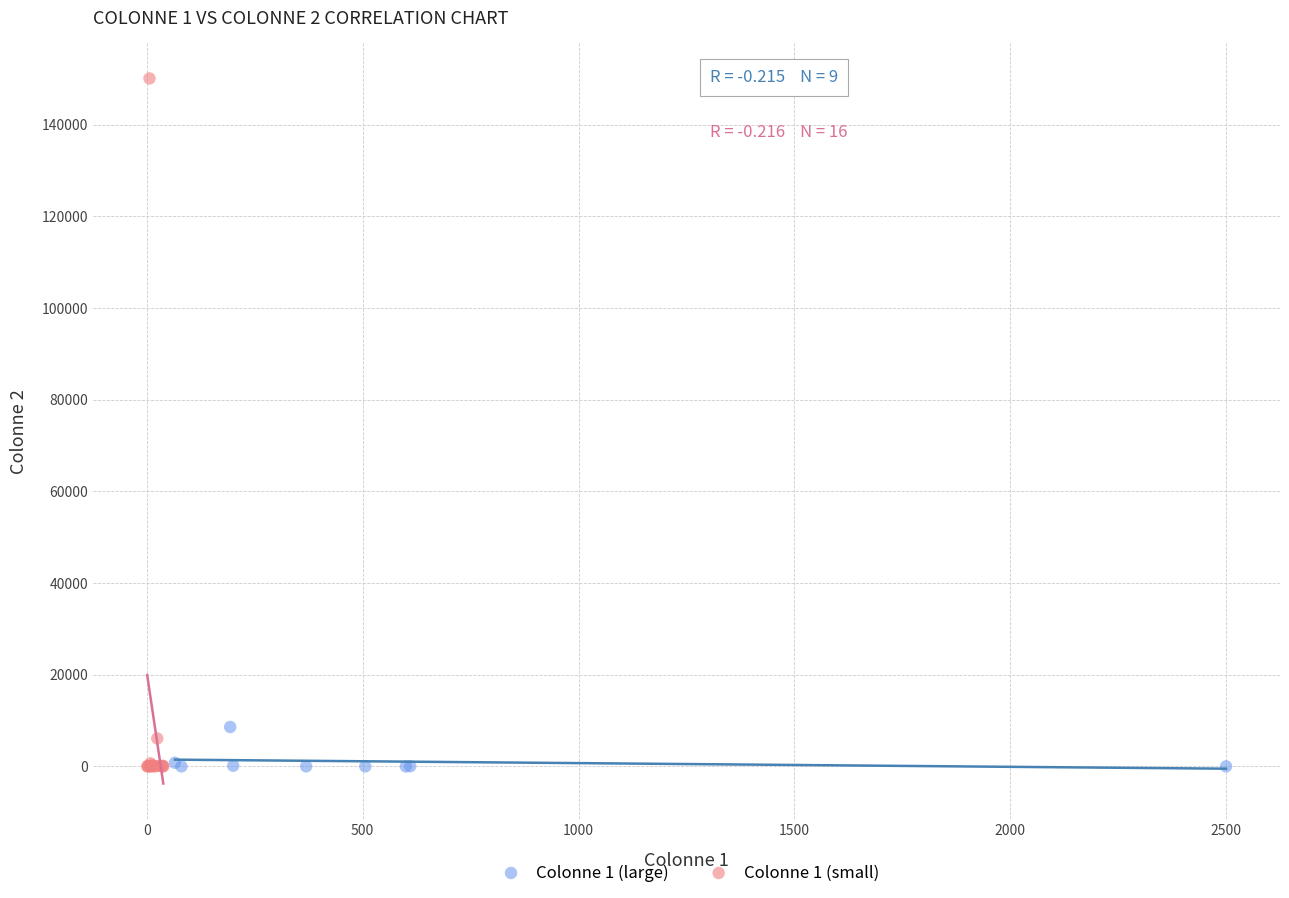

Which series has the largest Y range (max minus min)?

Colonne 1 (small)